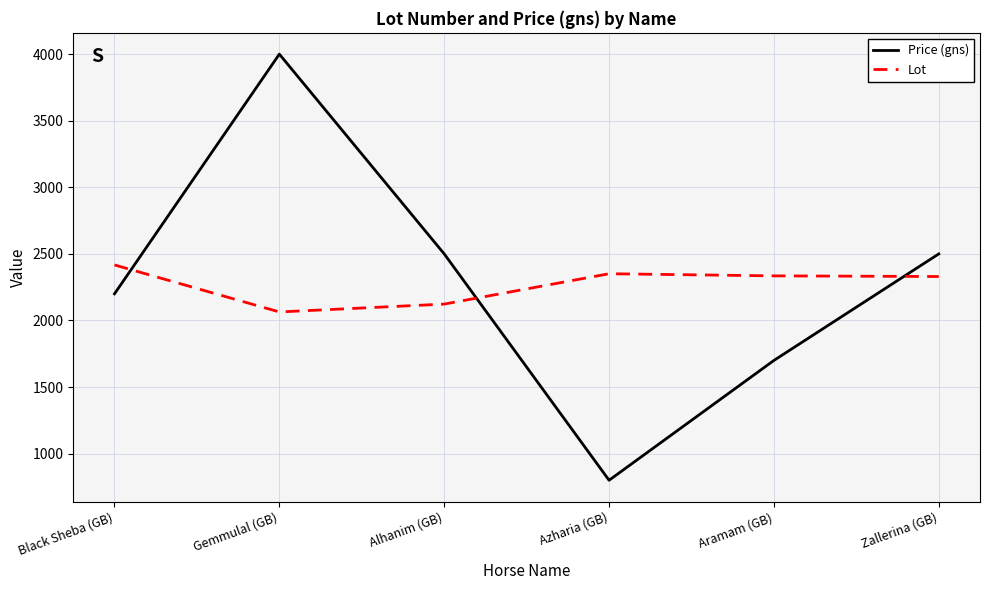

Rank the series by their maximum value, from lowest to highest.

Lot, Price (gns)